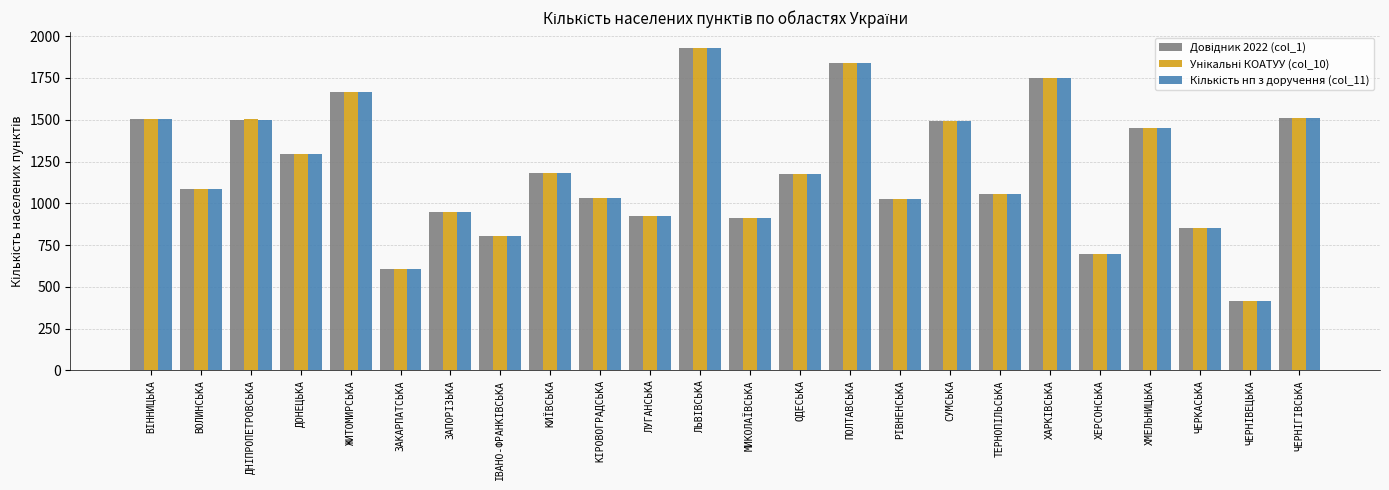

Which category has the lowest value across all series?

ЧЕРНІВЕЦЬКА